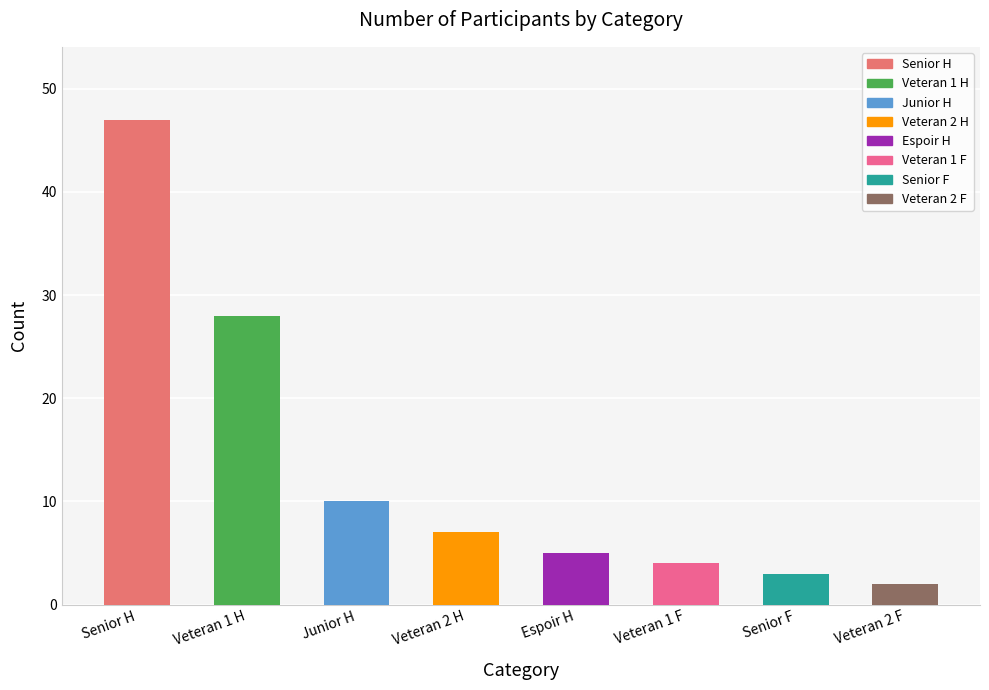

What is the sum of the values at Junior H and Veteran 1 H?

38